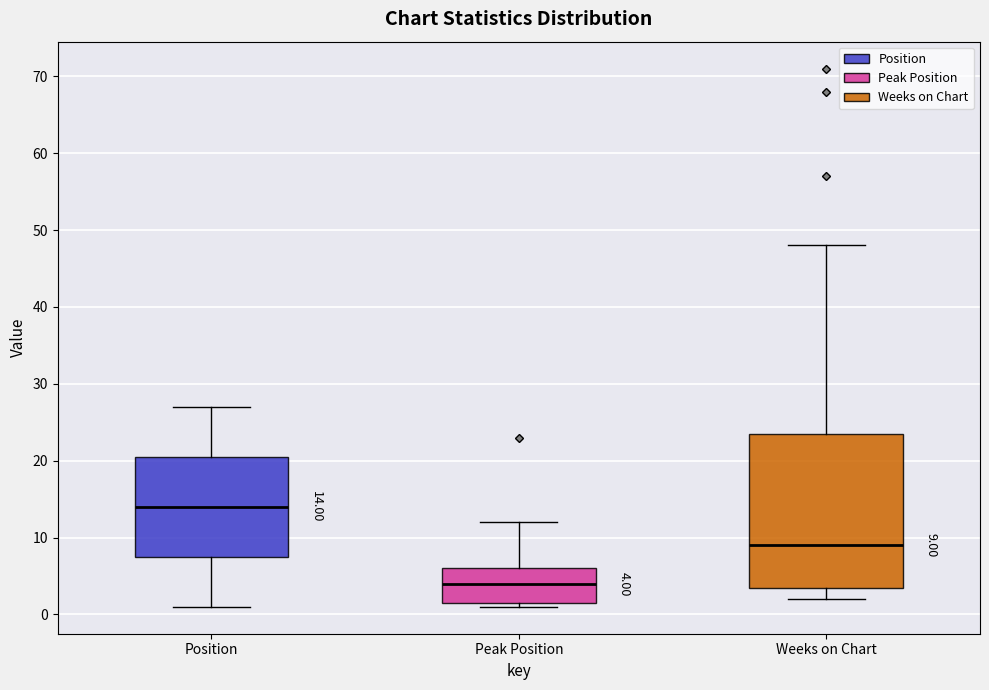

Which box's median line is the lowest?

Peak Position